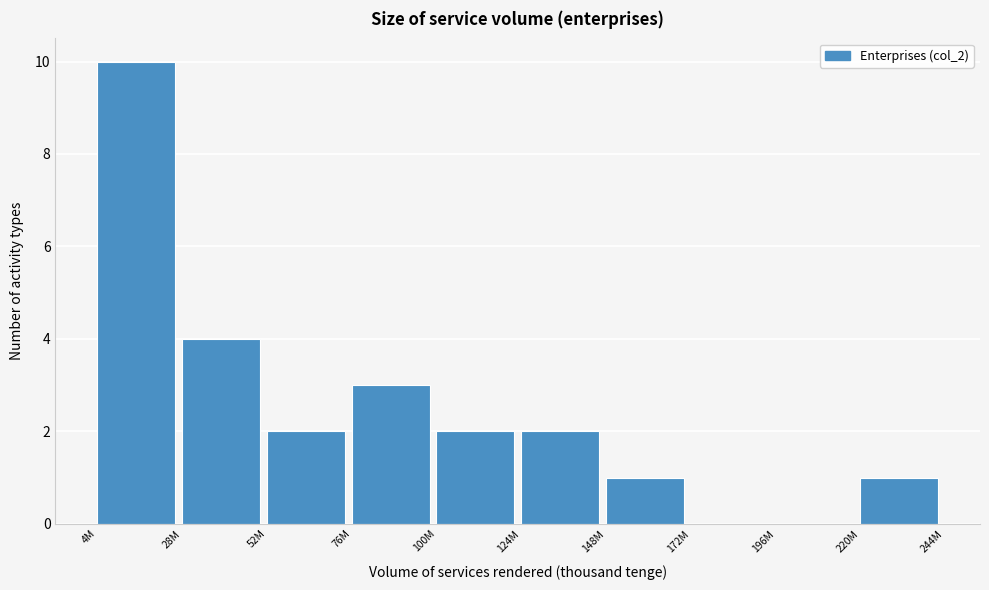

Reading right to left, transcribe all the data shown in this chart.

220M=1	196M=0	172M=0	148M=1	124M=2	100M=2	76M=3	52M=2	28M=4	4M=10